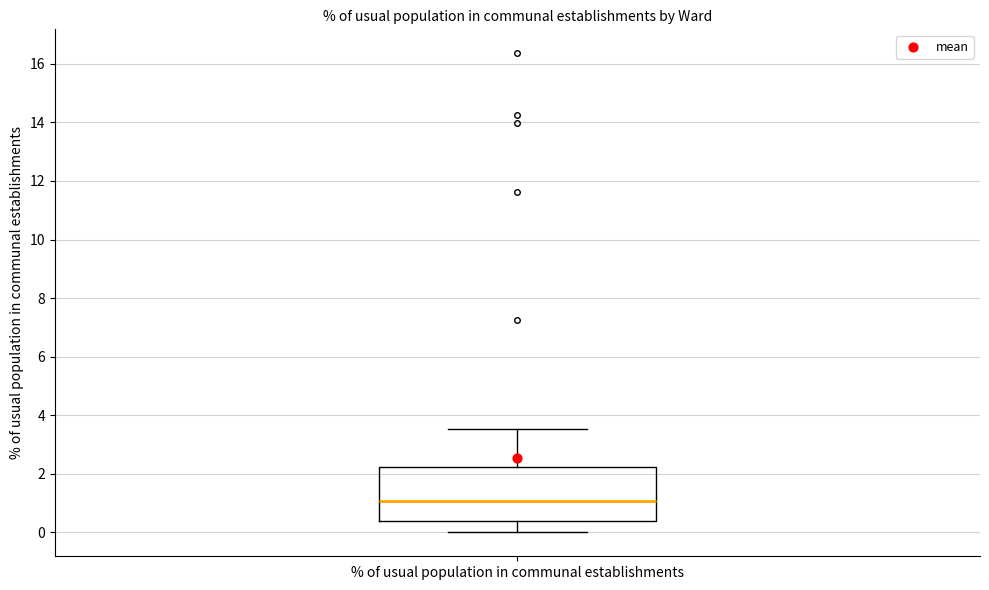

Read this box plot against the y-axis: the position of the median line, the range covered by the box, and the ends of both whiskers. The values are not printed on the chart, so give them approximately, as read against the axis.

median 1.0, box 0.4 to 2.2, whiskers 0.0 to 3.6